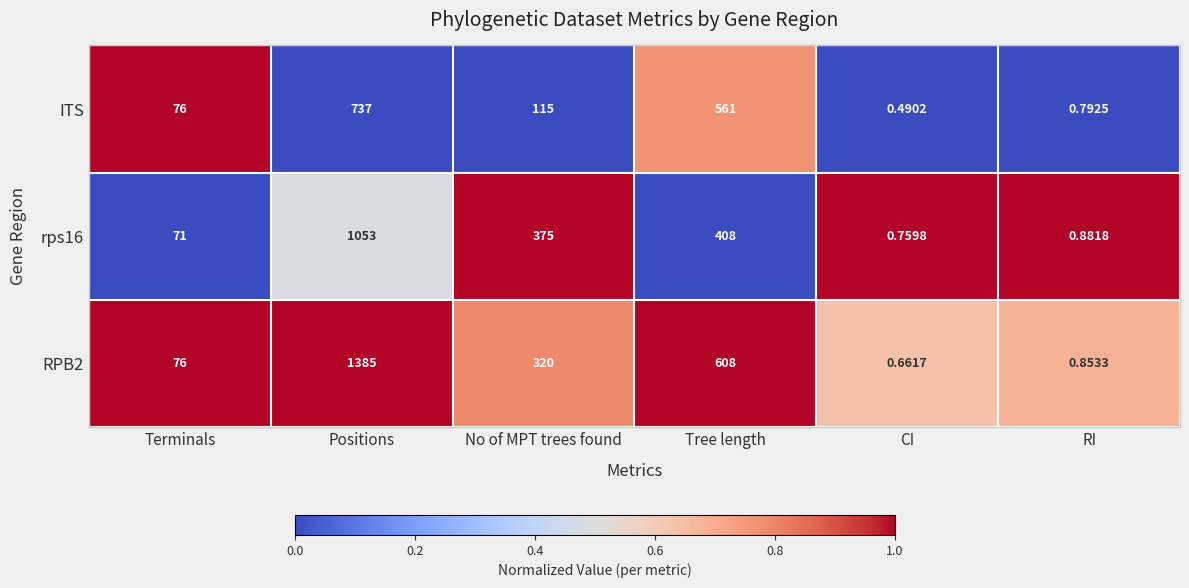

List the series in order of their peak value, highest first.

RPB2, rps16, ITS